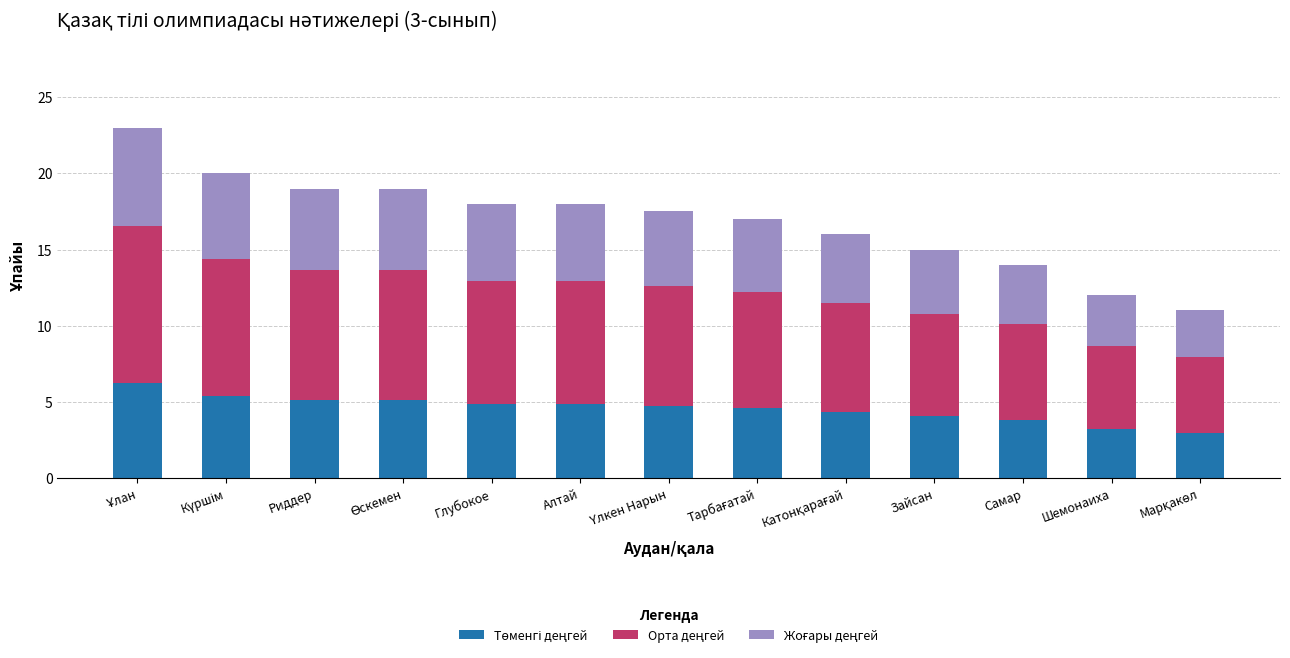

Are the bars grouped side by side (vs. stacked)?

No